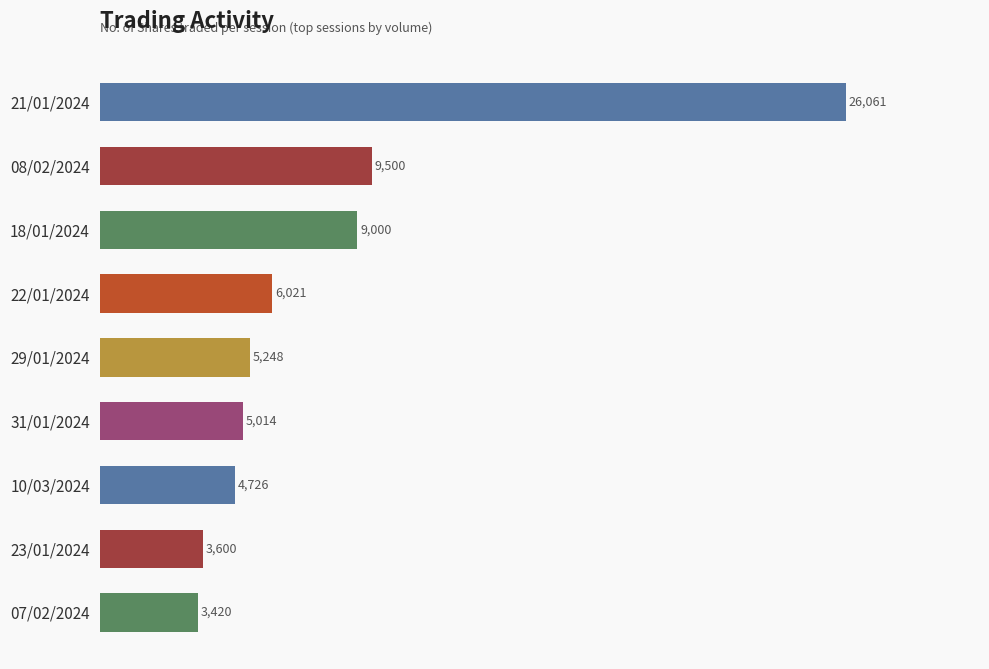

How many bars are there in total?

9